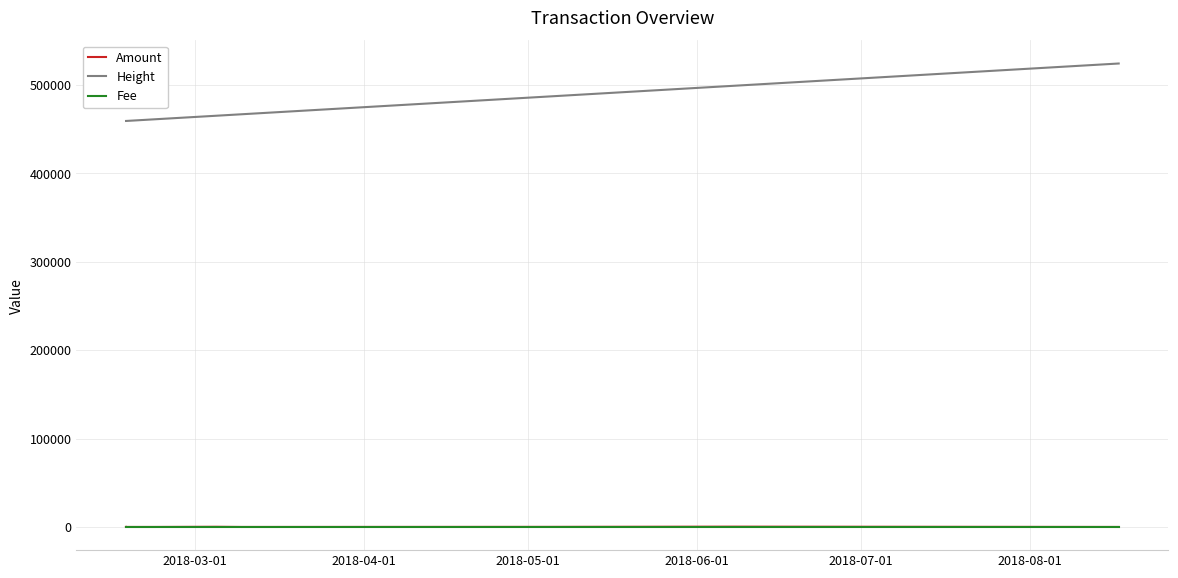

True or false: Fee and Height cross at least once.

False